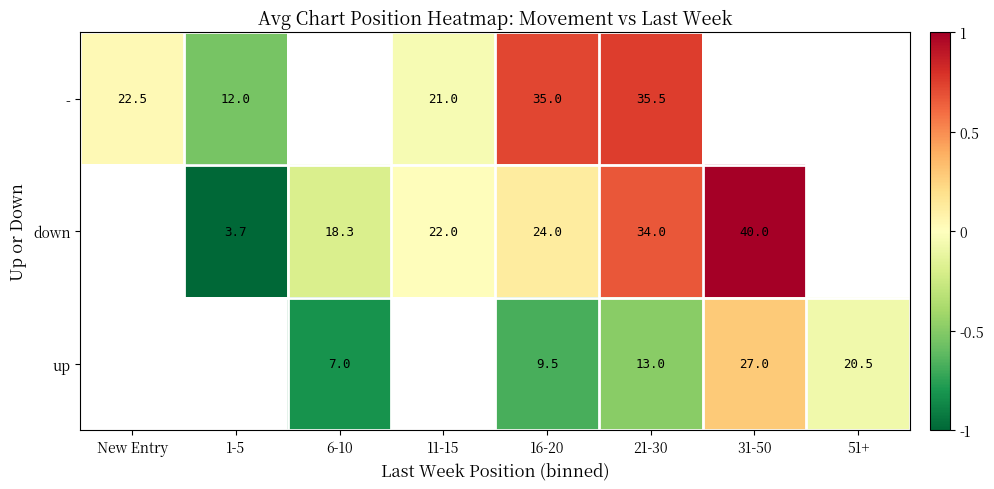

At 16-20, list the series in order from largest to smallest.

-, down, up